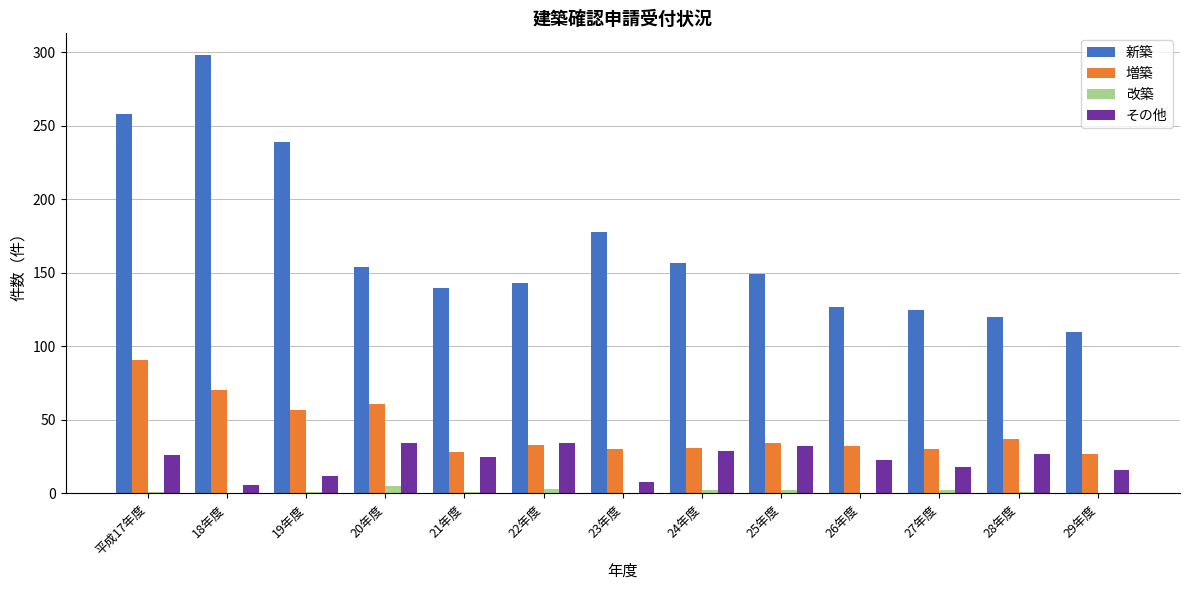

Count the number of categories in the chart.

13